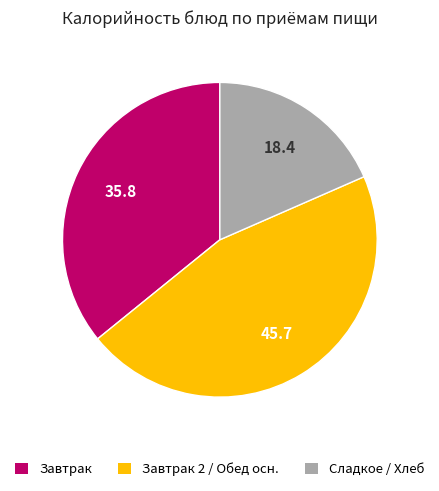

Is there any slice that represents more than half of the pie?

No